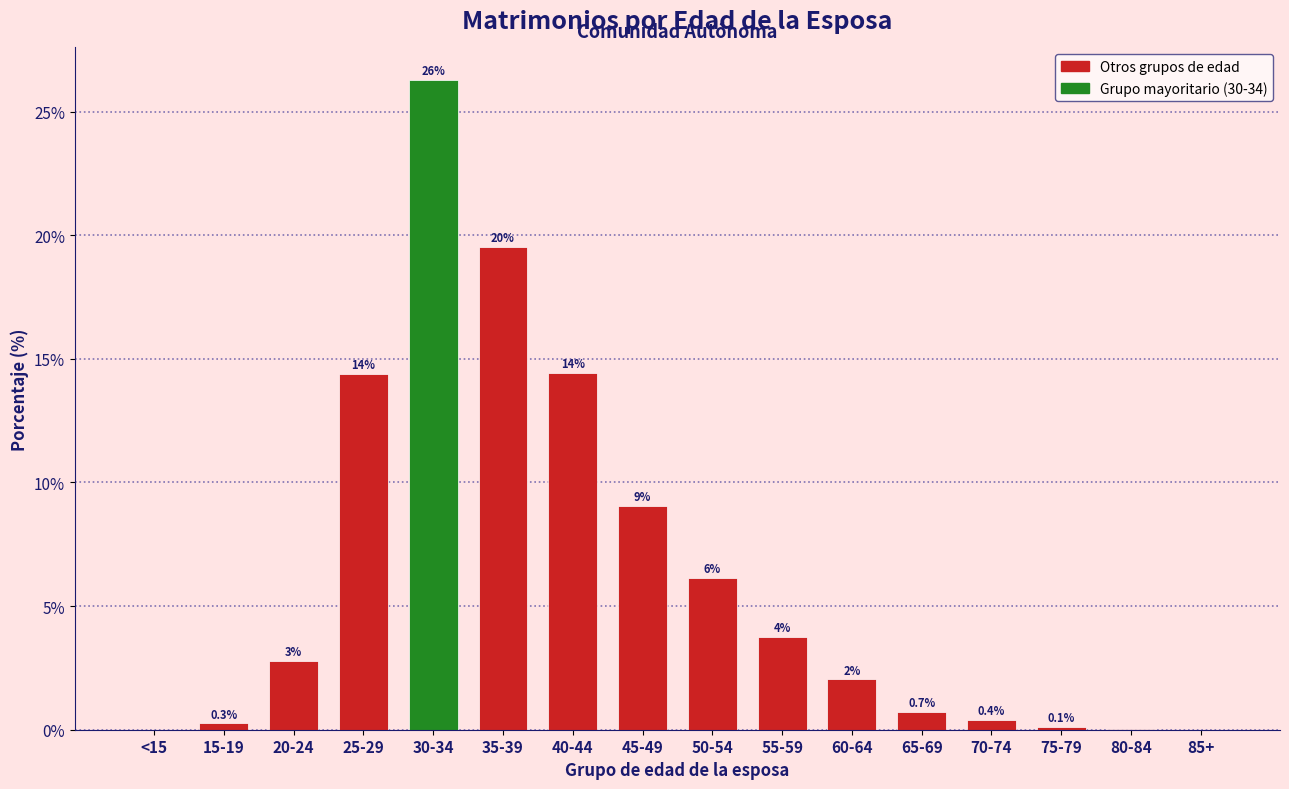

Are the bars horizontal?

No